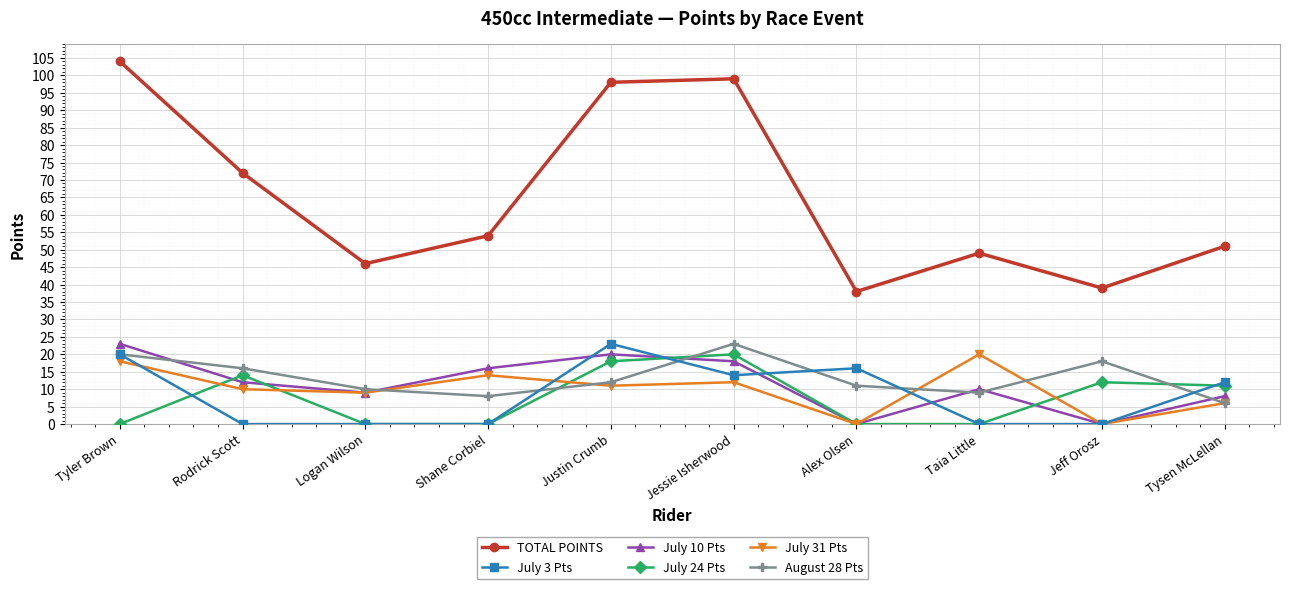

At how many categories does at least one series exceed 44?

8